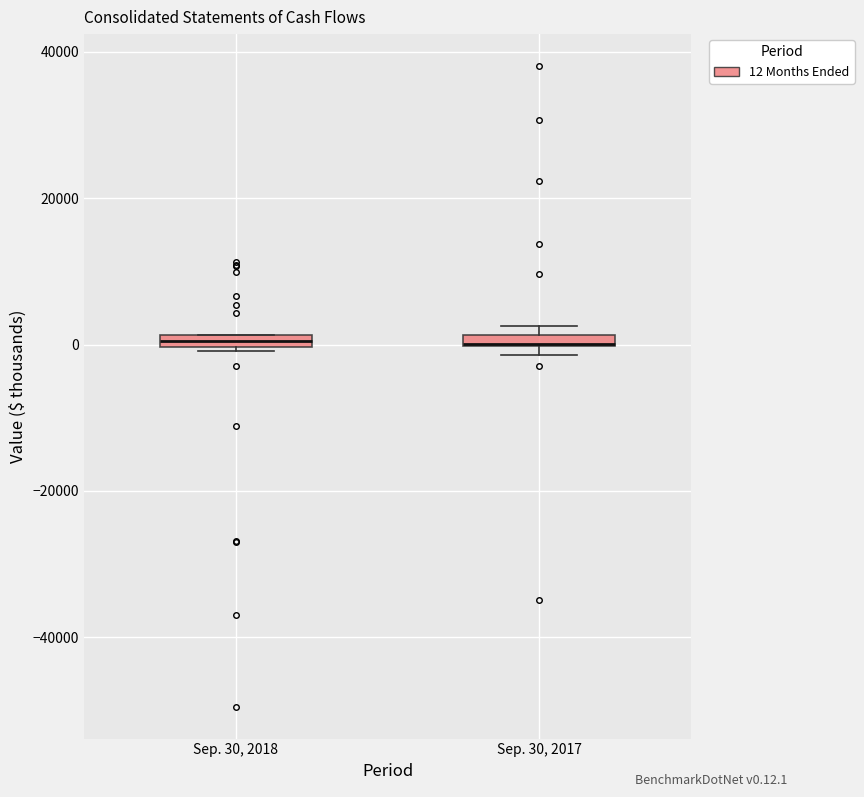

Where is the lower edge of the box for Sep. 30, 2018 on the y-axis? The values are not printed on the chart, so give them approximately, as read against the axis.

0